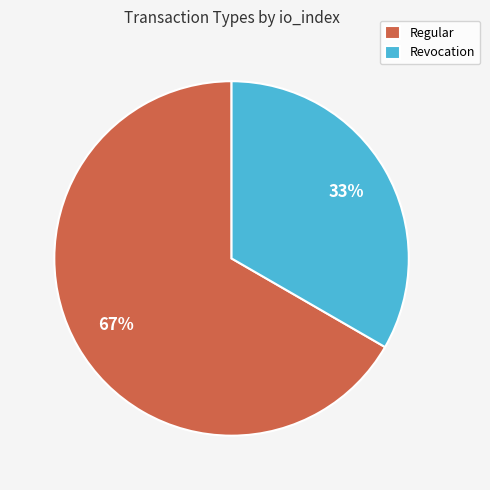

Does Revocation represent more than half of the total?

No